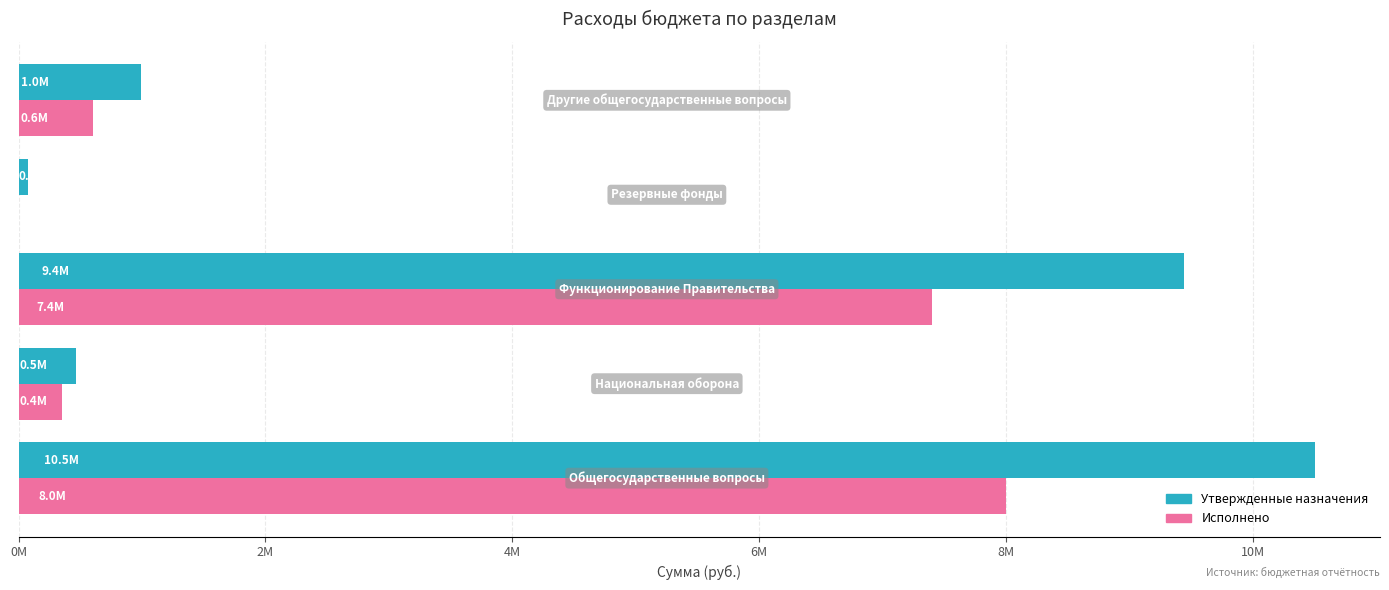

What are all the series names shown in the legend?

Утвержденные назначения, Исполнено